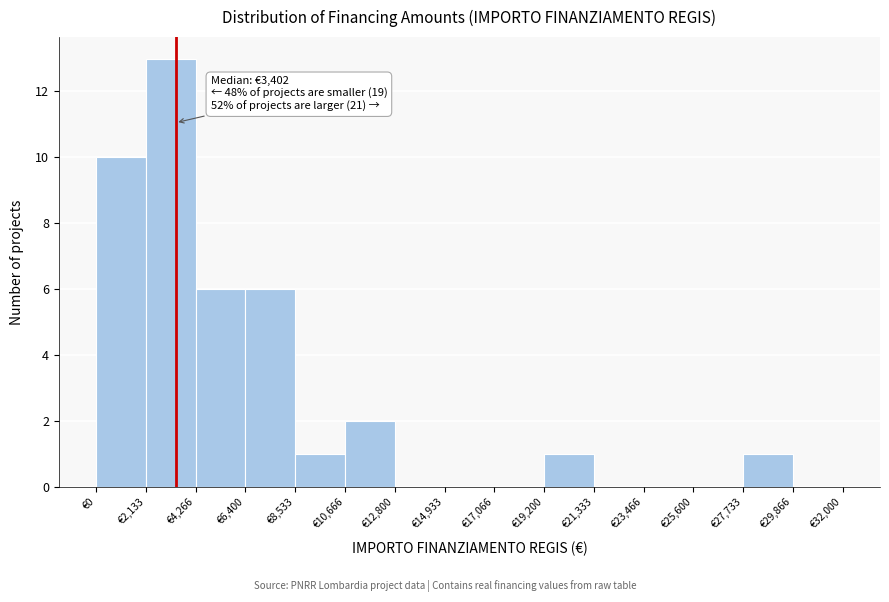

Over which range of the x-axis is the bar tallest?

2000 to 4500